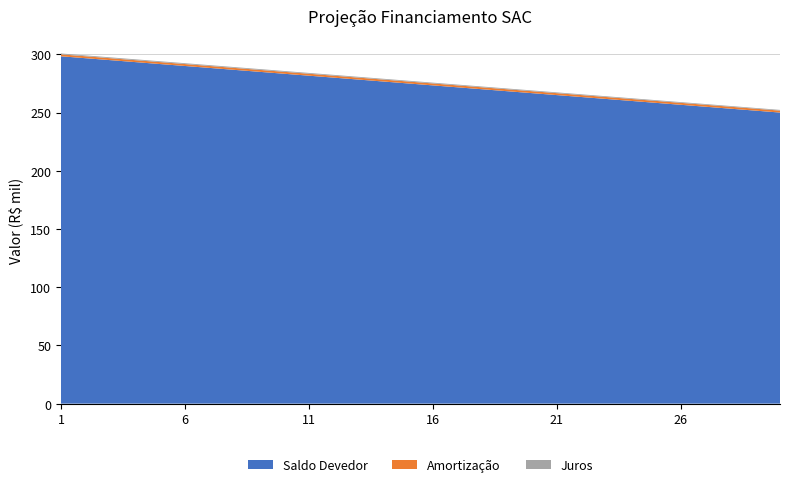

Reading left to right, what are all the values shown in this chart?

Saldo Devedor: 298333.3	296666.7	295000.0	293333.3	291666.7	290000.0	288333.3	286666.7	285000.0	283333.3	281666.7	280000.0	278333.3	276666.7	275000.0	273333.3	271666.7	270000.0	268333.3	266666.7	265000.0	263333.3	261666.7	260000.0	258333.3	256666.7	255000.0	253333.3	251666.7	250000.0
Amortização: 1666.7	1666.7	1666.7	1666.7	1666.7	1666.7	1666.7	1666.7	1666.7	1666.7	1666.7	1666.7	1666.7	1666.7	1666.7	1666.7	1666.7	1666.7	1666.7	1666.7	1666.7	1666.7	1666.7	1666.7	1666.7	1666.7	1666.7	1666.7	1666.7	1666.7
Juros: 739.9	735.8	731.7	727.5	723.4	719.3	715.2	711.1	707.0	702.9	698.8	694.7	690.6	686.4	682.3	678.2	674.1	670.0	665.9	661.8	657.7	653.6	649.5	645.3	641.2	637.1	633.0	628.9	624.8	620.7